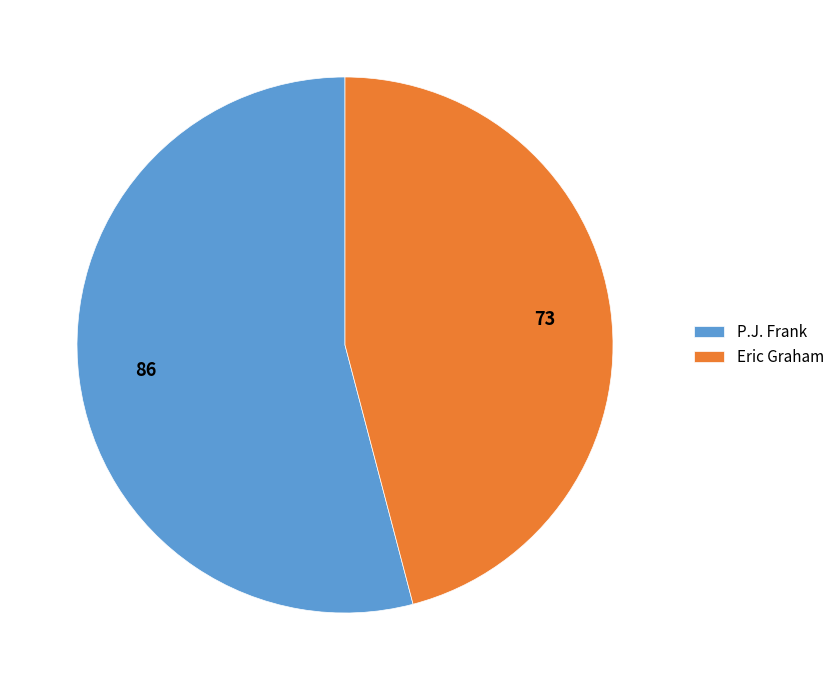

Count the number of slices in the pie.

2